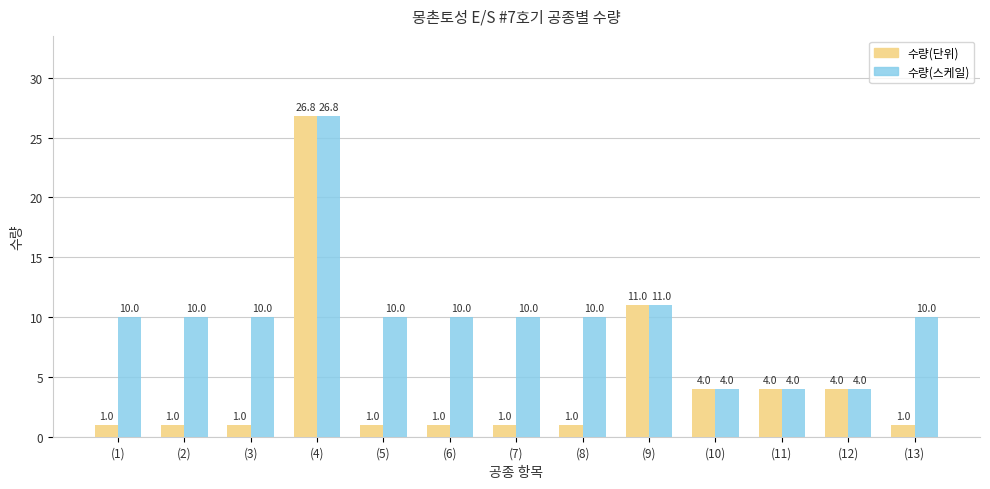

Which series has the largest total across all categories?

수량(스케일)